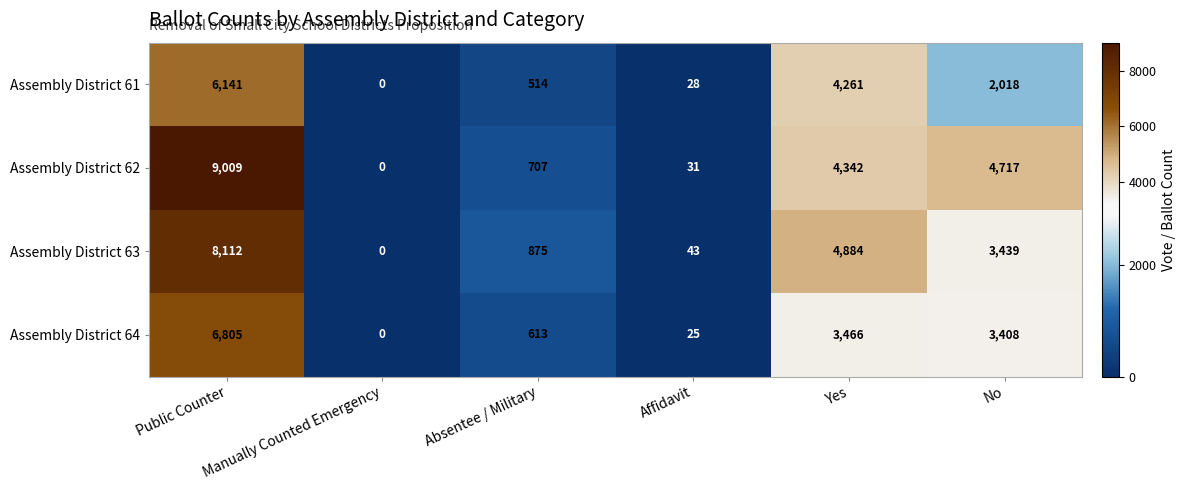

What is the spread (max minus min) of values at Absentee / Military?

361